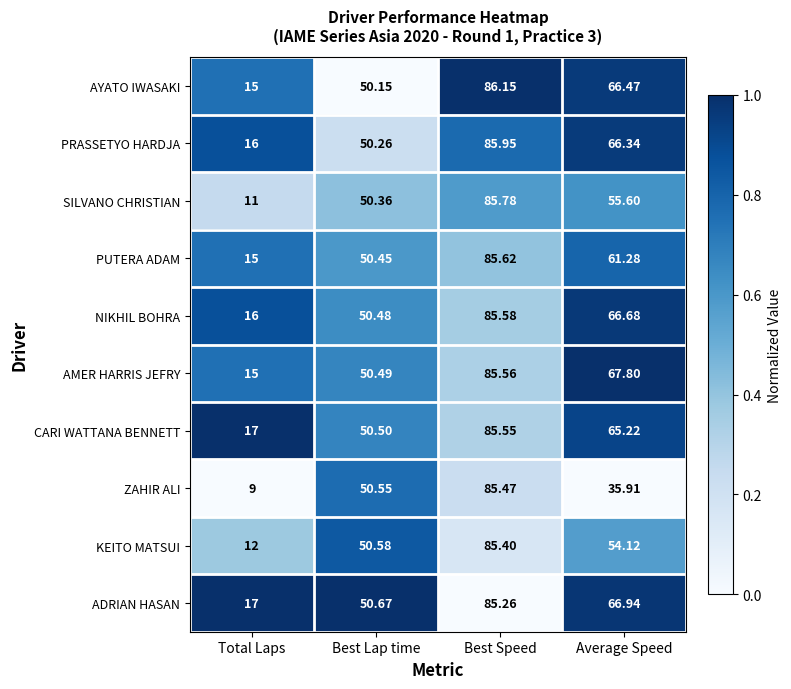

Is the value of SILVANO CHRISTIAN at Total Laps greater than the value of CARI WATTANA BENNETT at Total Laps?

No